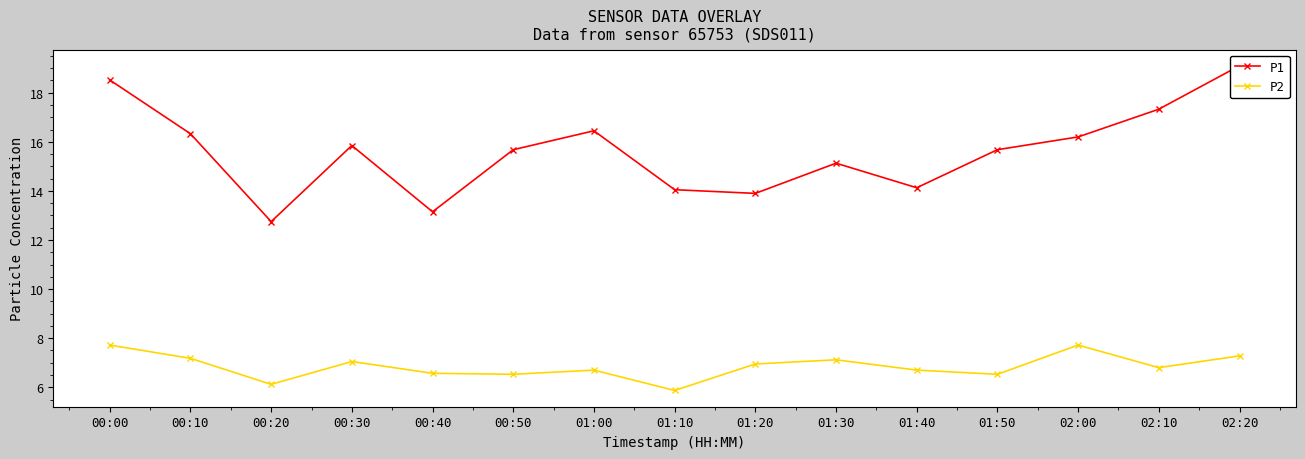

At which category does P2 reach its first local peak?

00:30